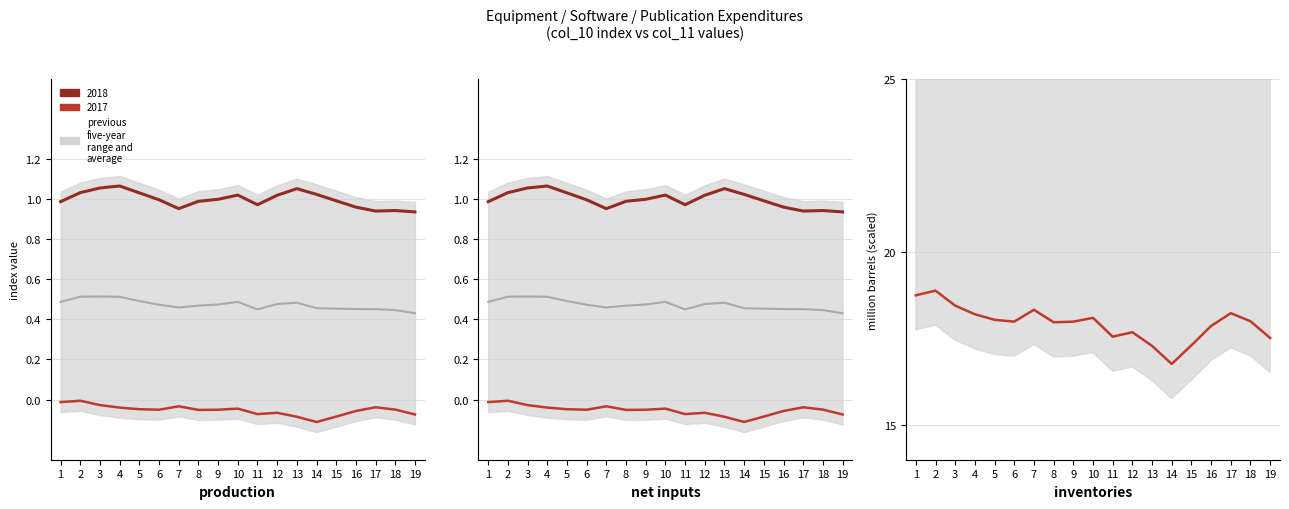

What is the sum of all values?

540.7